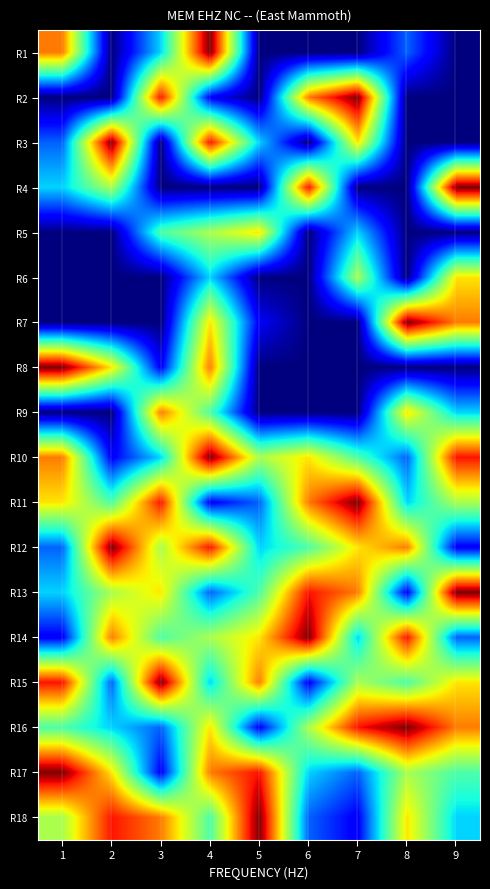

List the series in order of their peak value, lowest first.

R5, R6, R9, R1, R2, R3, R4, R7, R8, R10, R11, R12, R13, R14, R15, R16, R17, R18